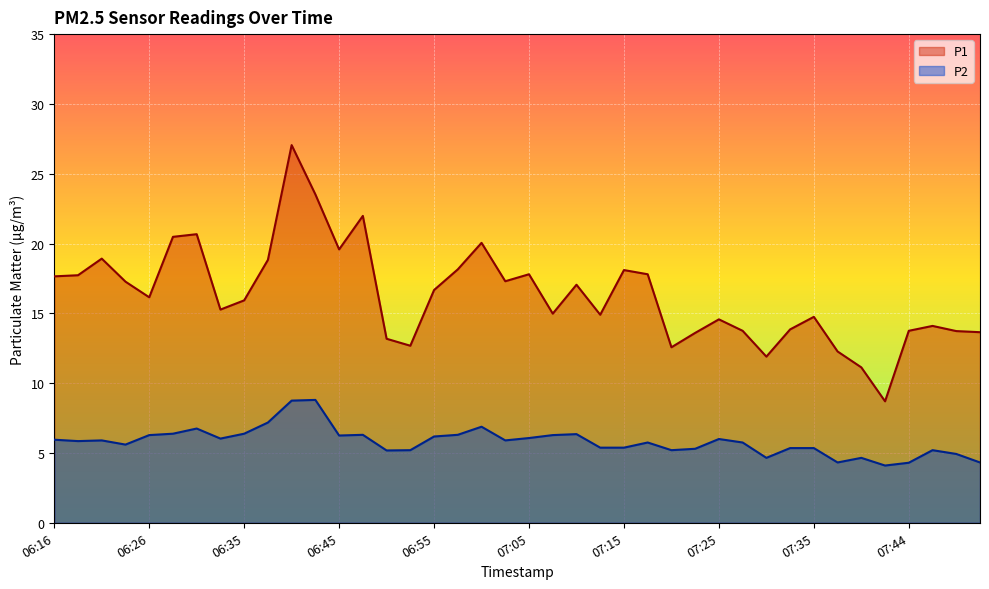

True or false: P2 has a value of 6.2 at 06:55.

True